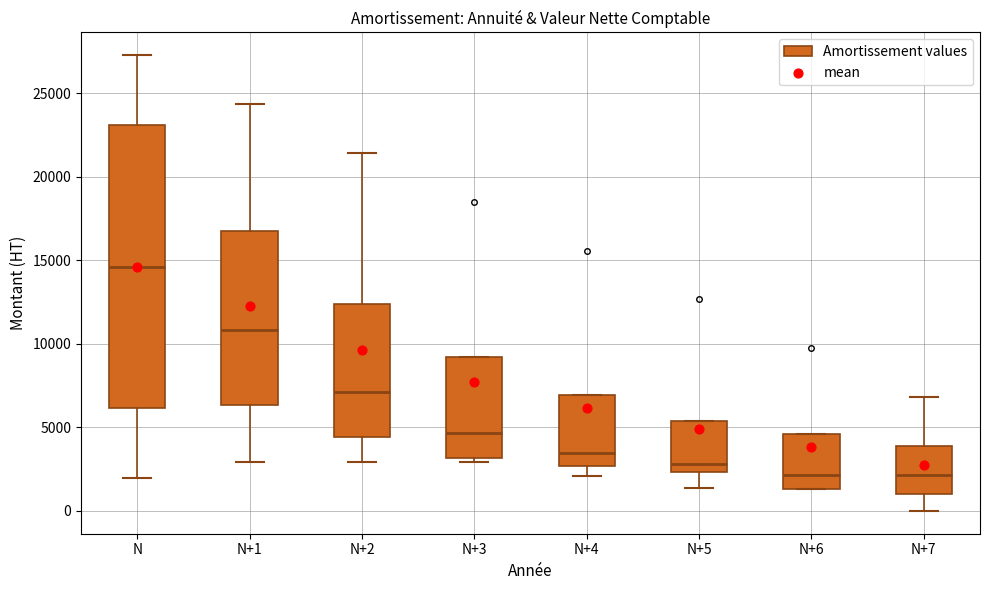

Reading left to right, transcribe this box plot: for each box, give where its median line is, the range the box spans, and where its two whiskers end, as read against the y-axis. The values are not printed on the chart, so give them approximately, as read against the axis.

N: median 14500, box 6000 to 23000, whiskers 2000 to 27500
N+1: median 11000, box 6500 to 17000, whiskers 3000 to 24500
N+2: median 7000, box 4500 to 12500, whiskers 3000 to 21500
N+3: median 4500, box 3000 to 9000, whiskers 3000 (just below the box's lower edge) to 9000
N+4: median 3500, box 2500 to 7000, whiskers 2000 to 7000
N+5: median 3000, box 2500 to 5500, whiskers 1500 to 5500
N+6: median 2000, box 1500 to 4500, whiskers 1500 to 4500
N+7: median 2000, box 1000 to 4000, whiskers 0 to 7000